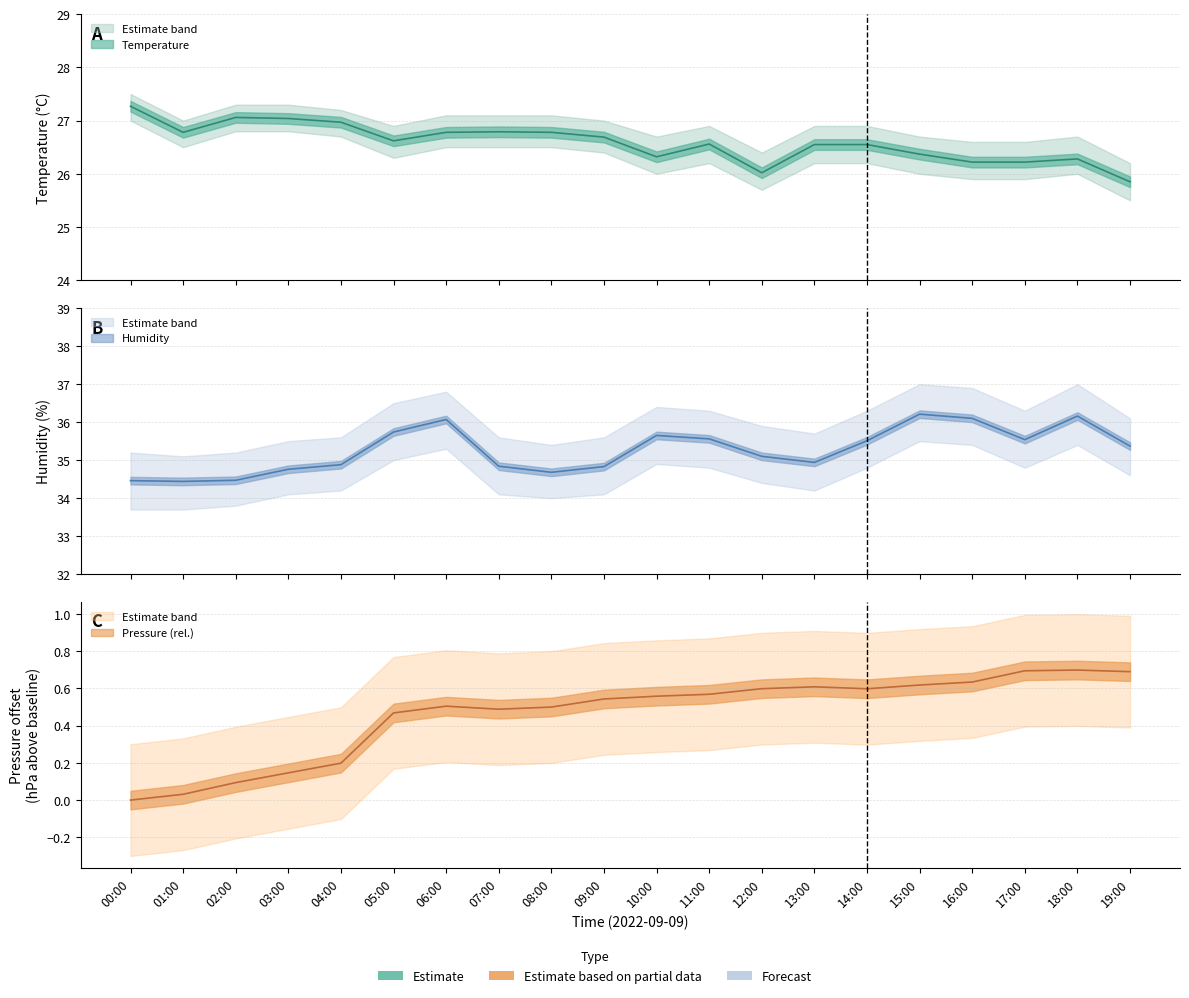

At which category does pressure_norm reach its first local valley?

07:00